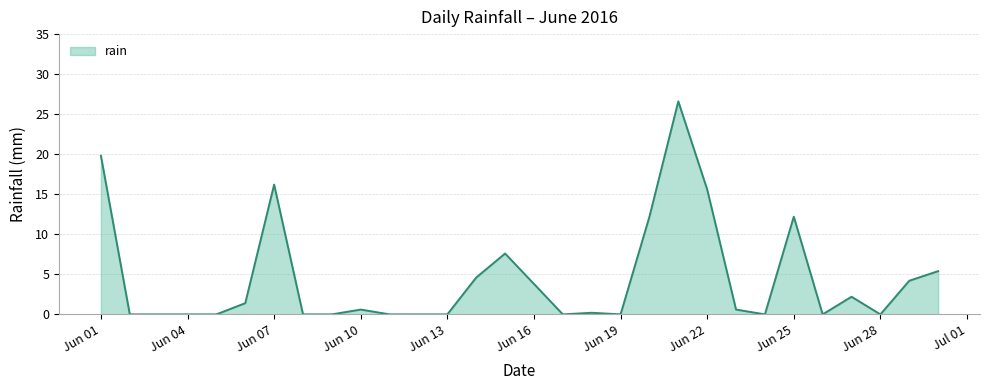

What is the greatest value displayed?

26.6